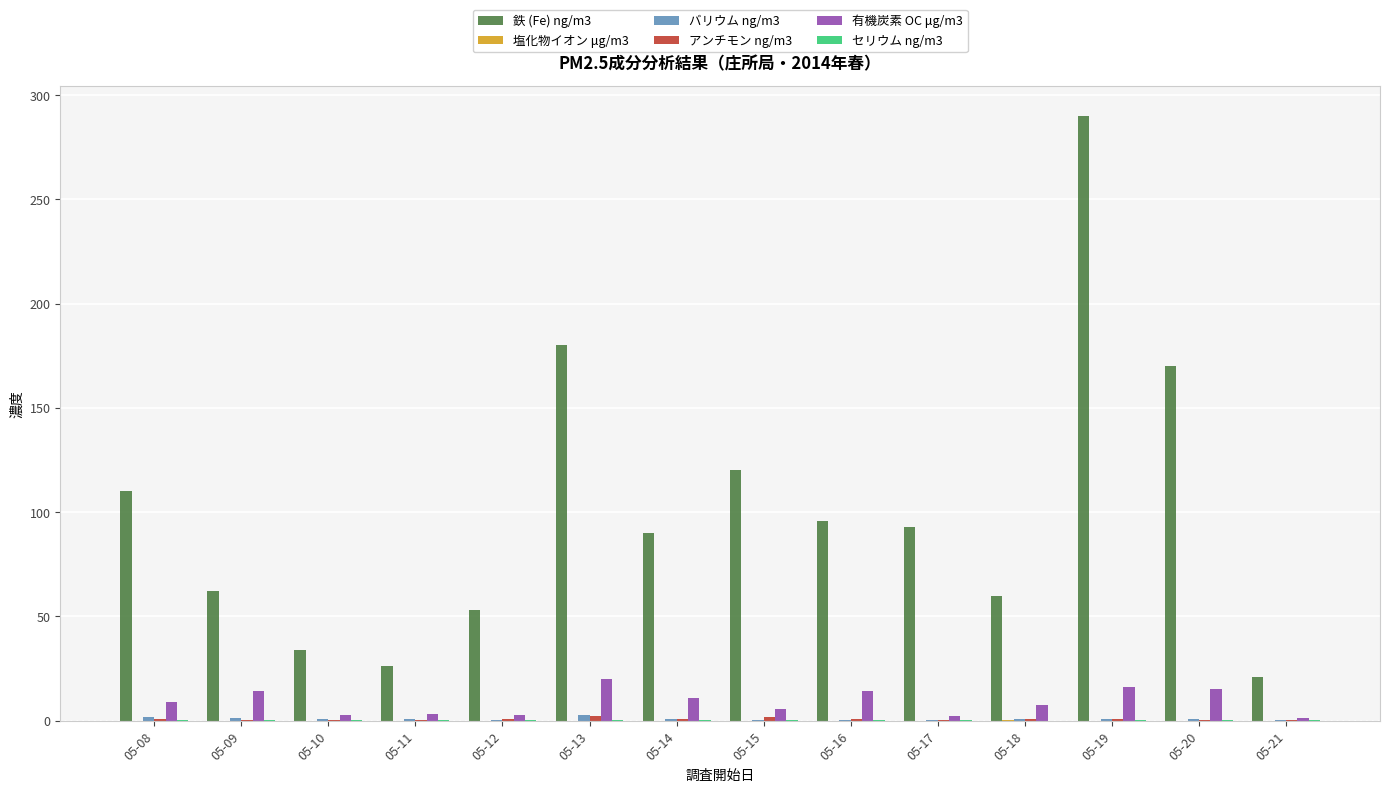

Count the number of data series in this chart.

6